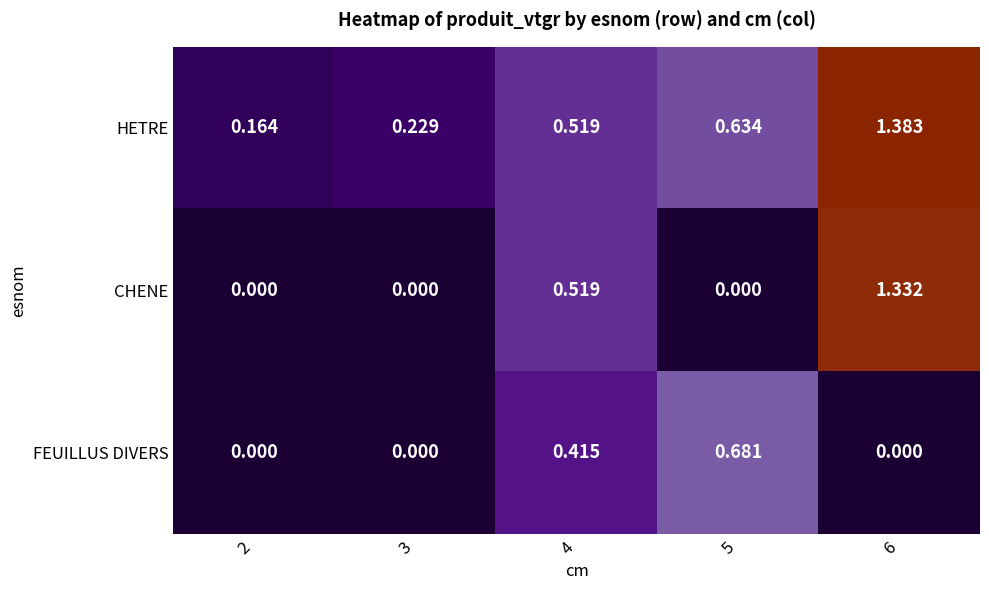

Which series has the widest spread of values?

CHENE